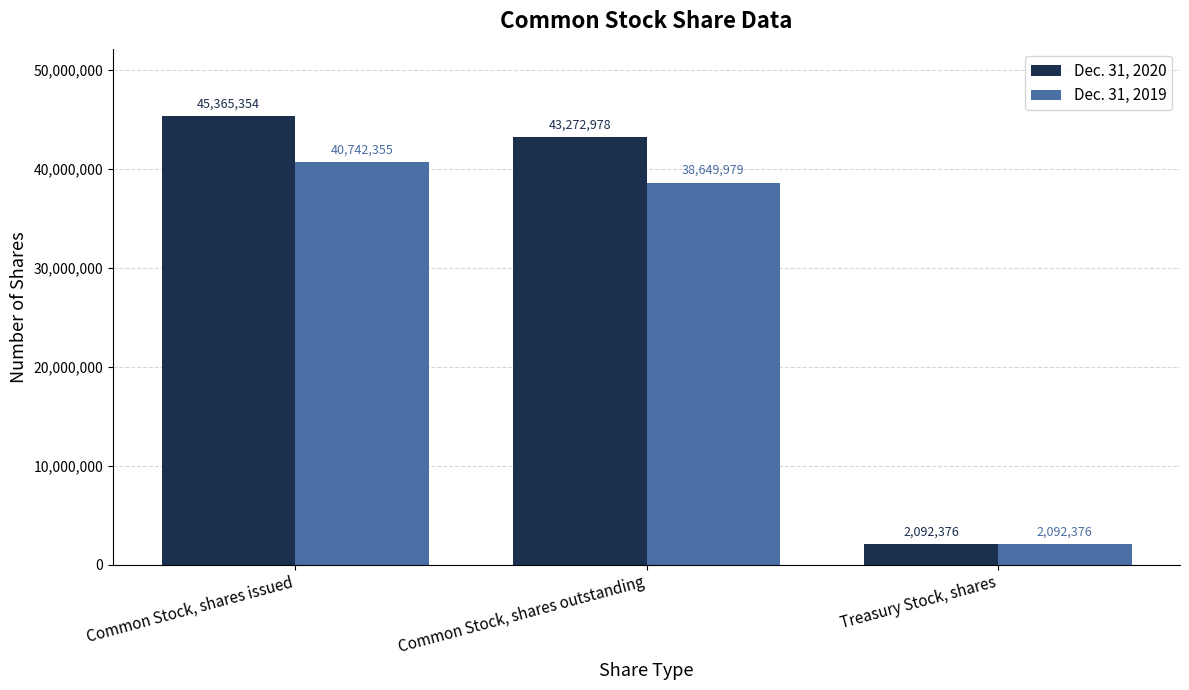

What is the label of the 1st bar from the left?

Common Stock, shares issued